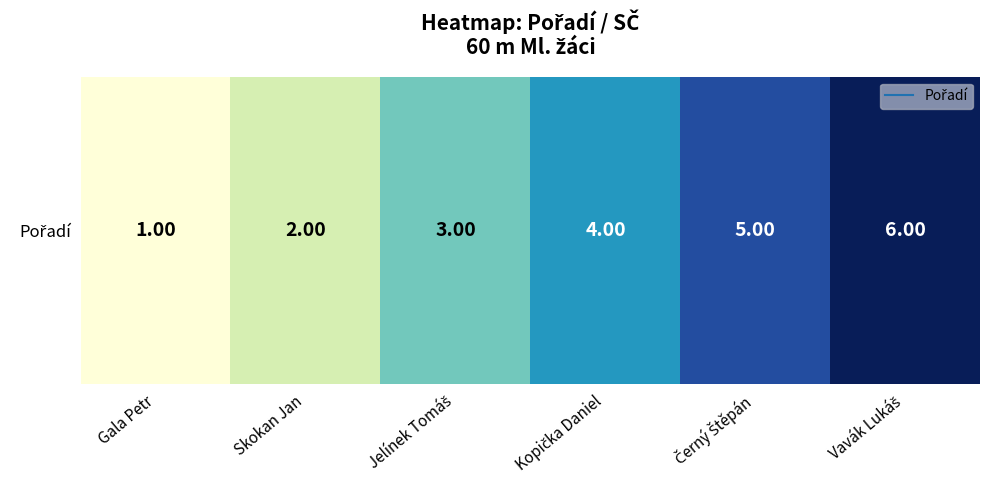

Which label corresponds to the smallest value in the chart?

Gala Petr